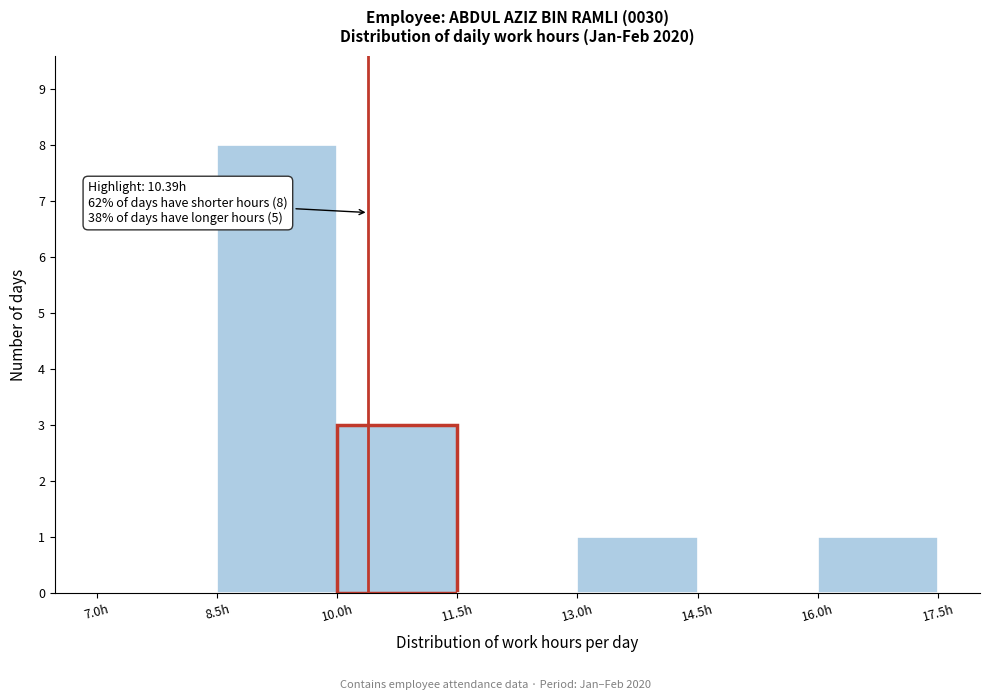

Over which range of the x-axis is the bar tallest?

8.5 to 10.0